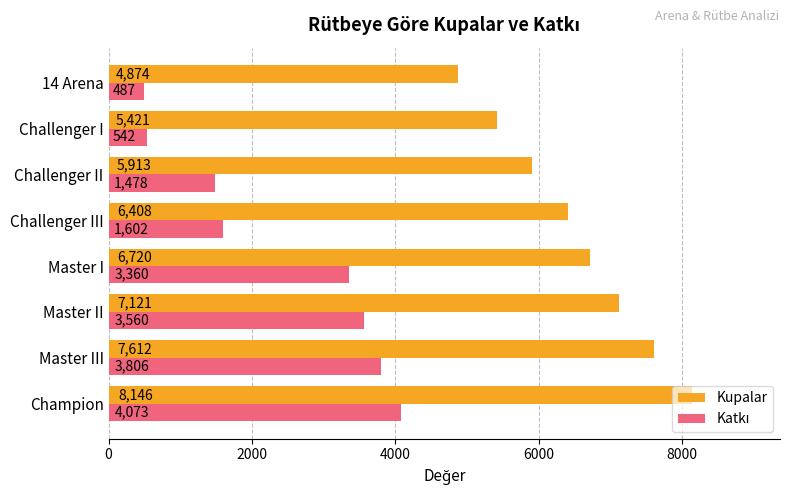

Rank the categories by Kupalar value from lowest to highest.

14 Arena, Challenger I, Challenger II, Challenger III, Master I, Master II, Master III, Champion